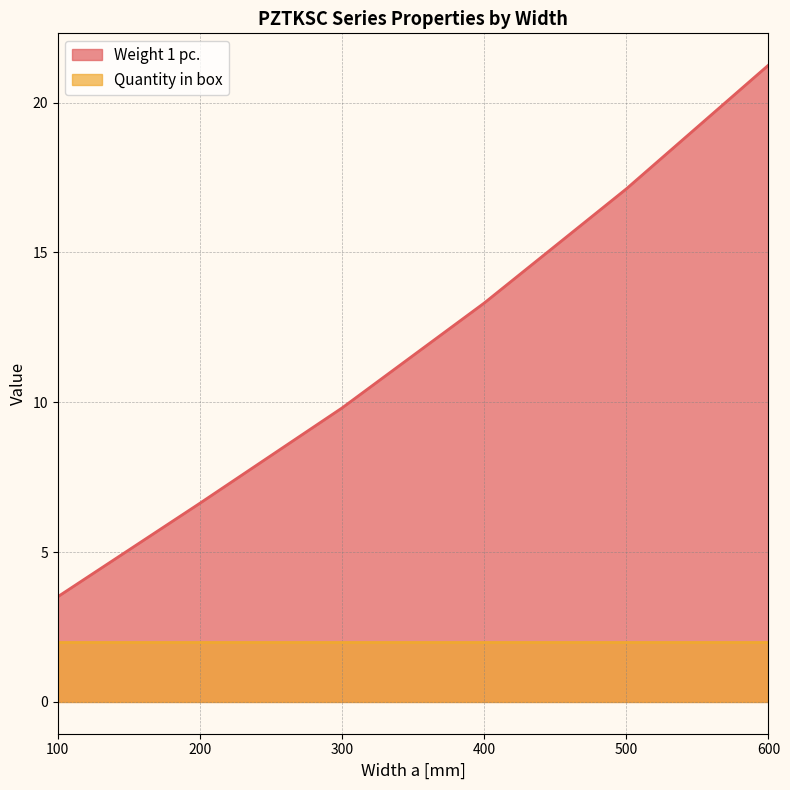

How many data points does each series have?

6